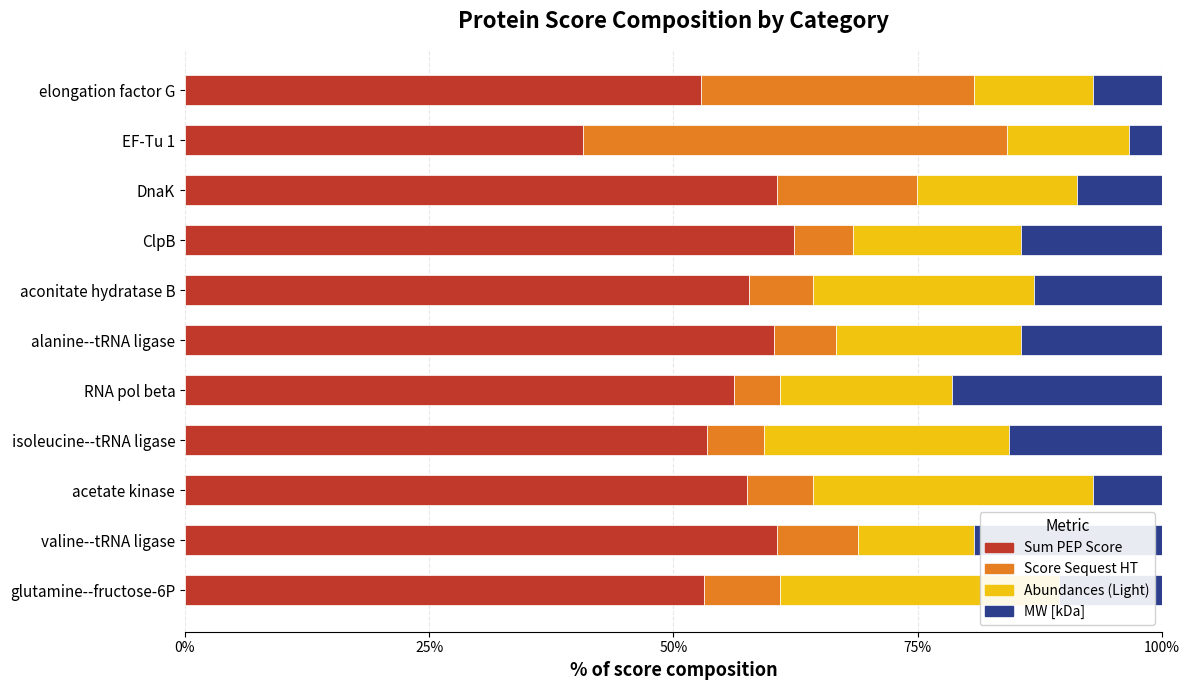

What is the total value across all series at DnaK?

100.0